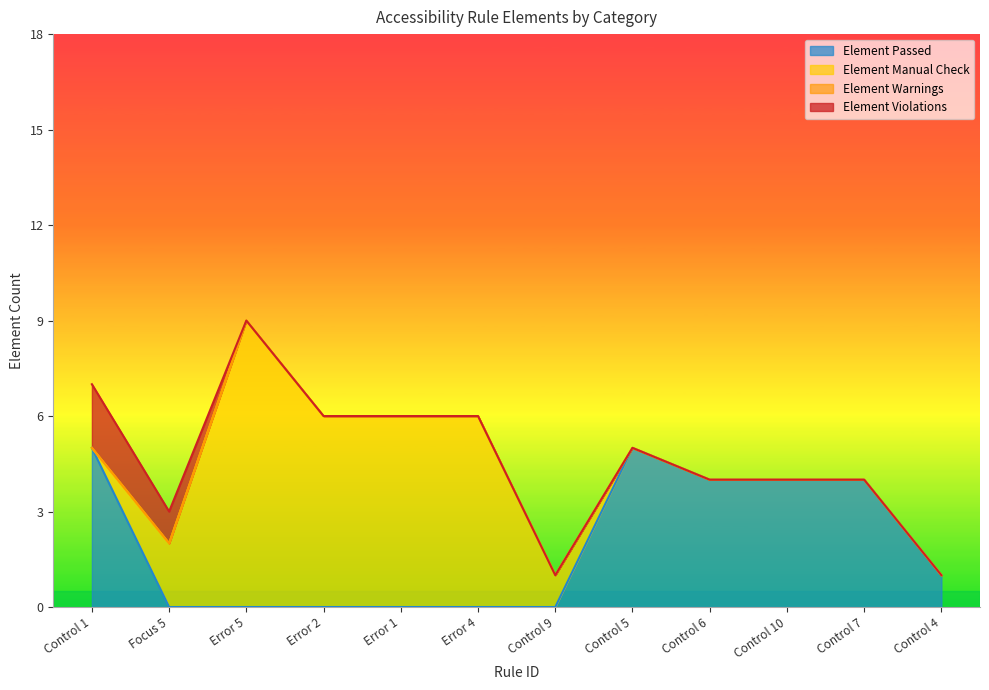

Reading left to right, extract all data points from this chart.

Element Violations: 2	1	0	0	0	0	0	0	0	0	0	0
Element Warnings: 0	0	0	0	0	0	0	0	0	0	0	0
Element Manual Check: 0	2	9	6	6	6	1	0	0	0	0	0
Element Passed: 5	0	0	0	0	0	0	5	4	4	4	1